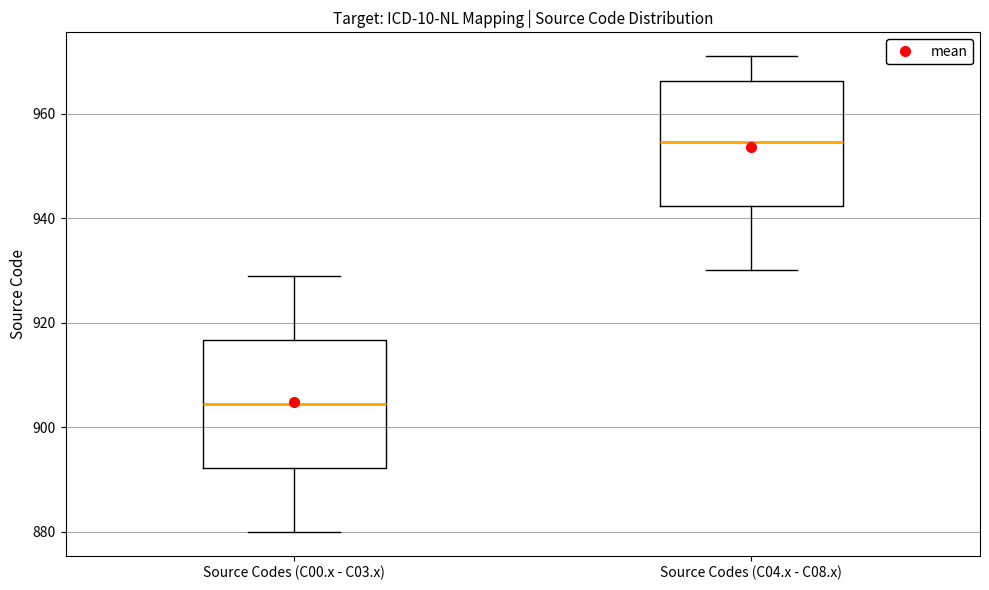

Reading left to right, read every box against the y-axis: the position of its median line, the range the box covers, and the ends of its whiskers. The values are not printed on the chart, so give them approximately, as read against the axis.

Source Codes (C00.x - C03.x): median 904, box 892 to 916, whiskers 880 to 930
Source Codes (C04.x - C08.x): median 954, box 942 to 966, whiskers 930 to 972